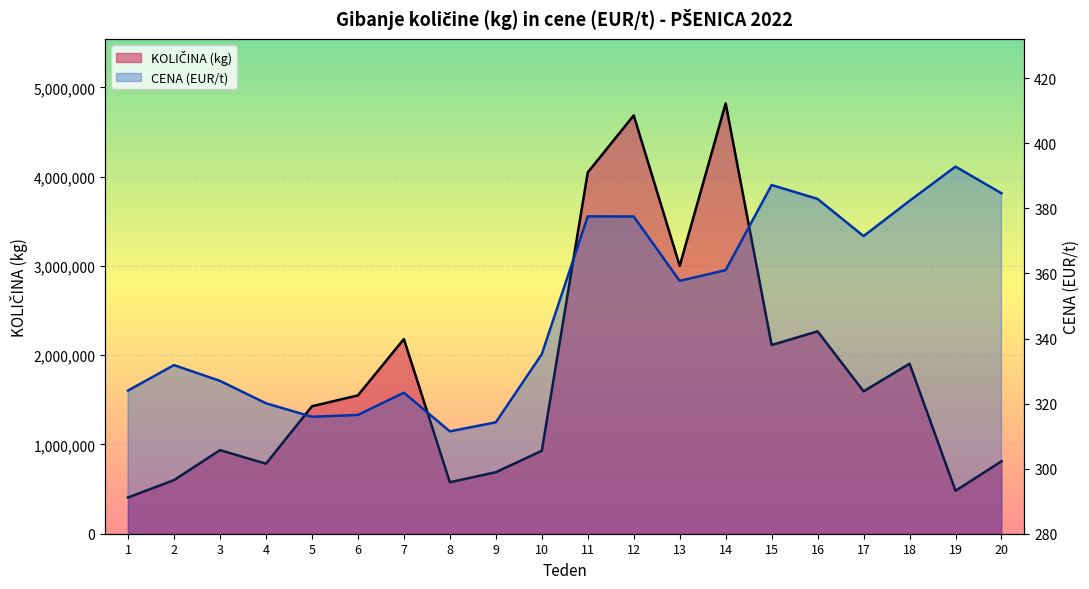

What is the difference between the second highest and second lowest values in the KOLIČINA (kg) series?

4204940.0